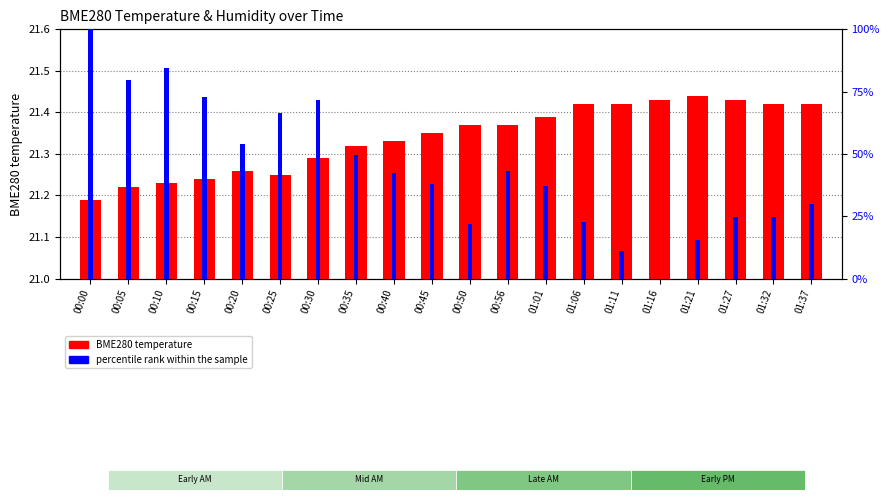

Which series has the largest total across all categories?

percentile rank within the sample